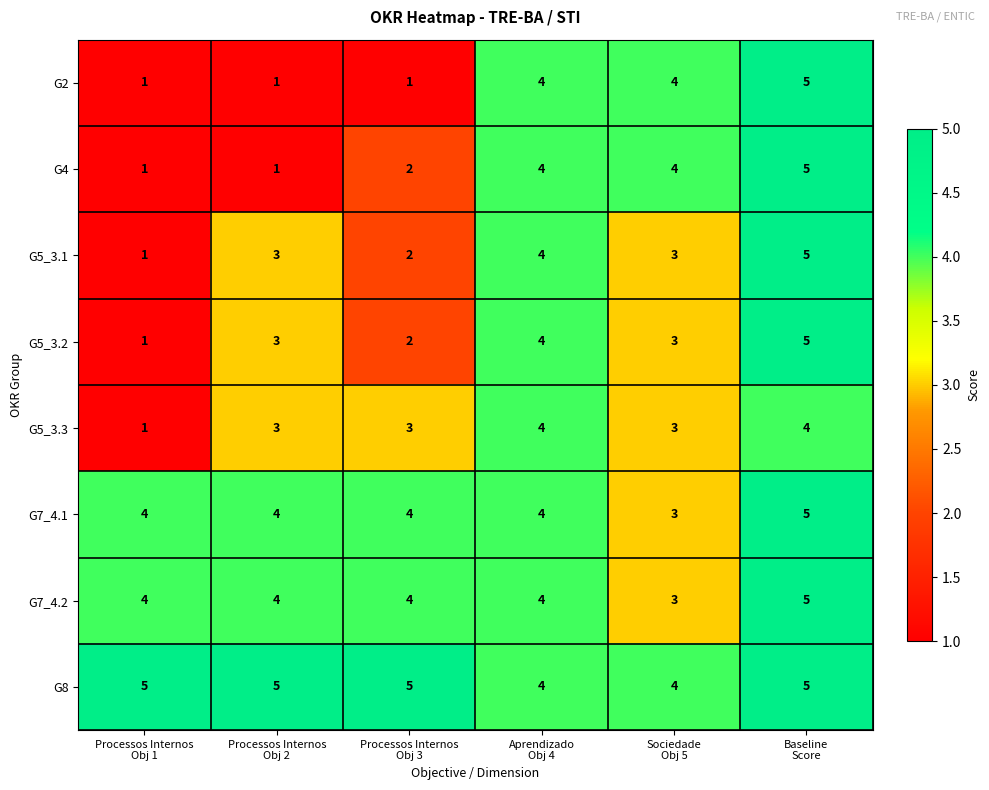

Which series has the largest total across all categories?

G8